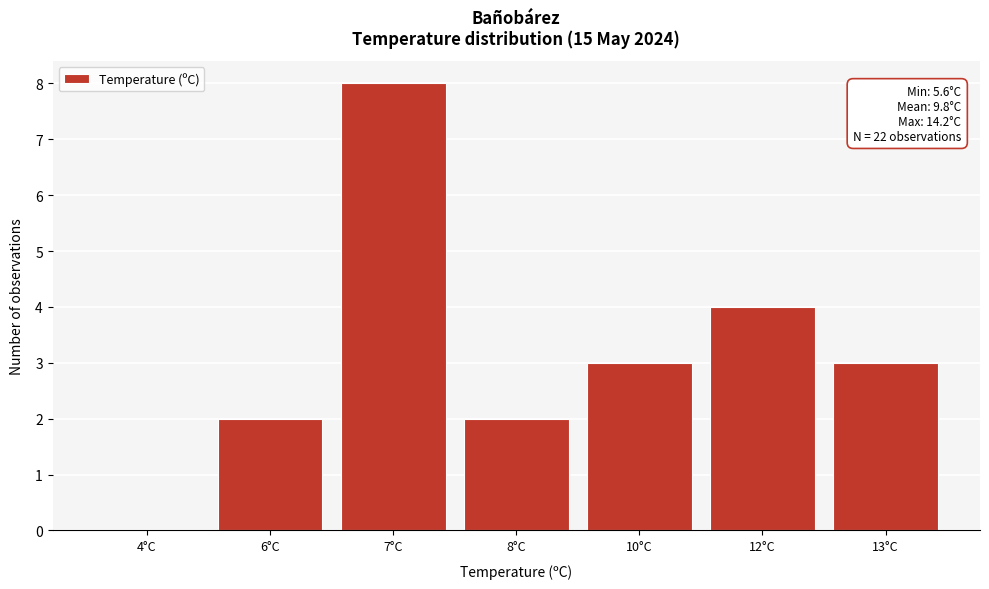

Reading left to right, list all the values displayed in this chart.

4°C=0	6°C=2	7°C=8	8°C=2	10°C=3	12°C=4	13°C=3